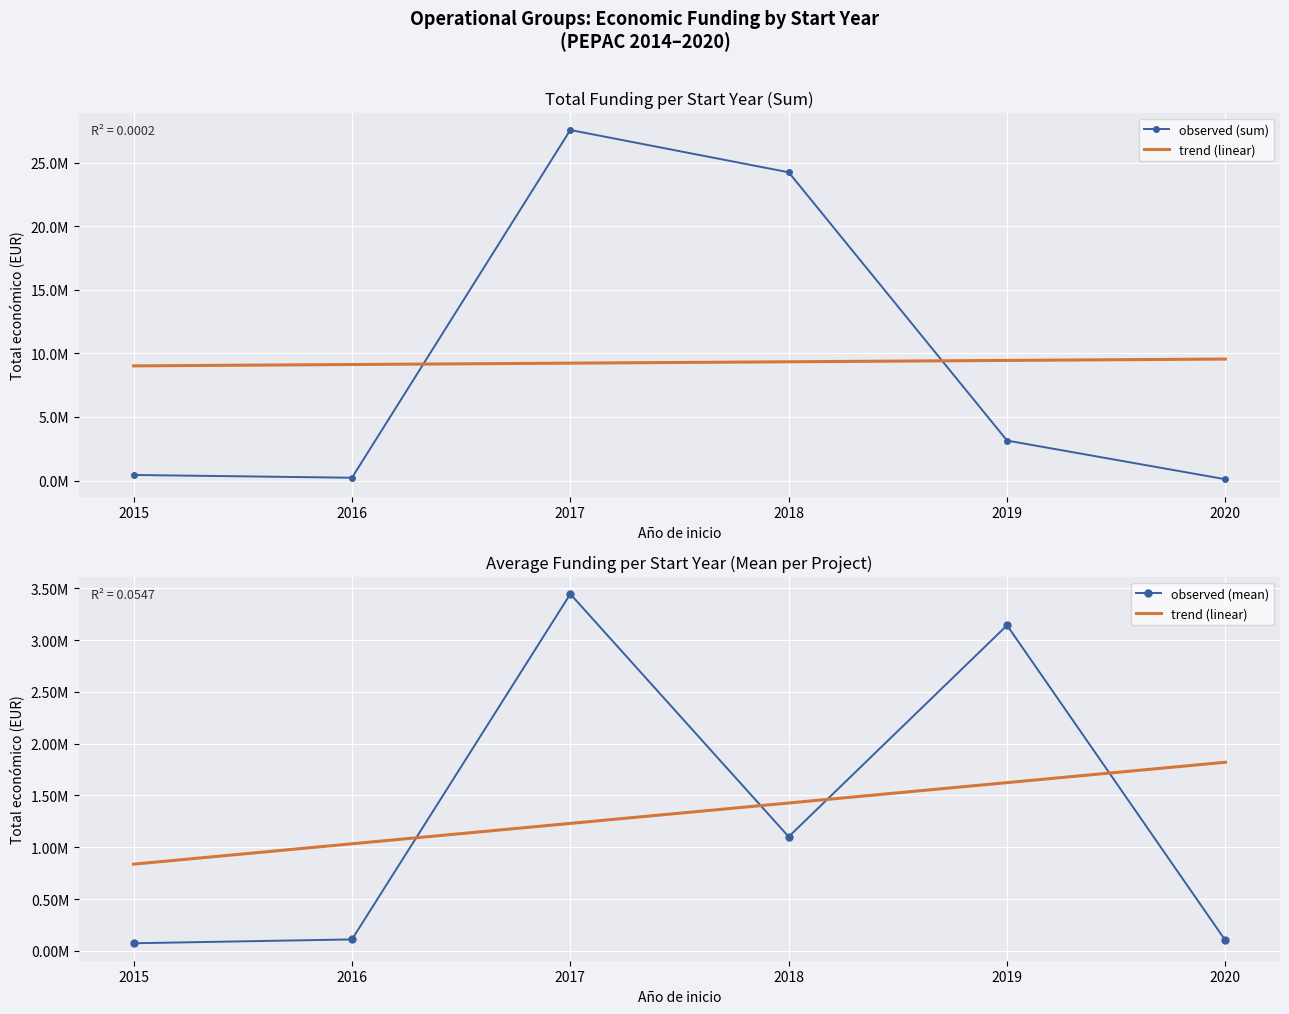

What is the value of the observed (mean) point at the 1st from the left?

72824.5